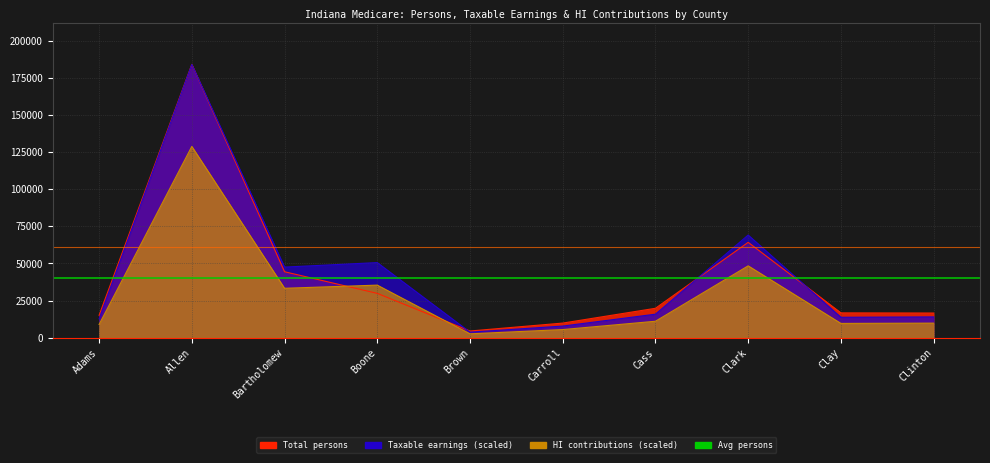

What is the label of the 5th point from the right?

Carroll